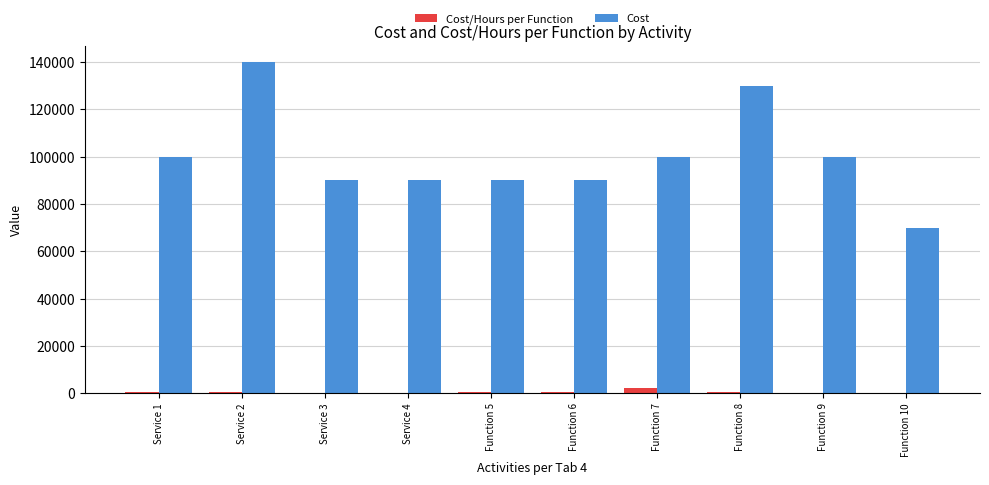

How many groups of bars are there?

10